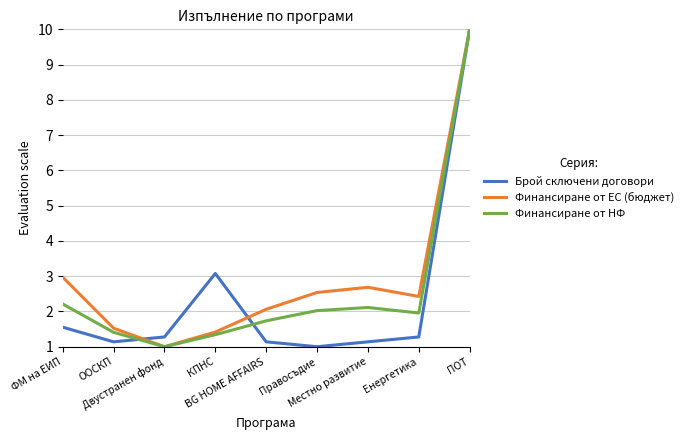

What is the maximum value shown in the chart?

10.0